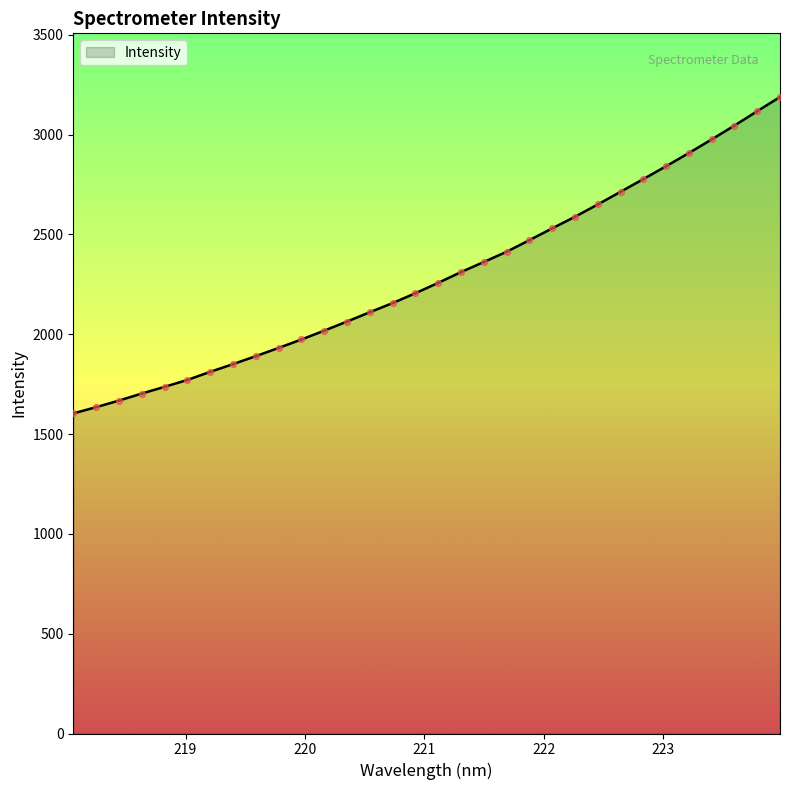

What is the difference between the maximum and minimum values?

1584.8